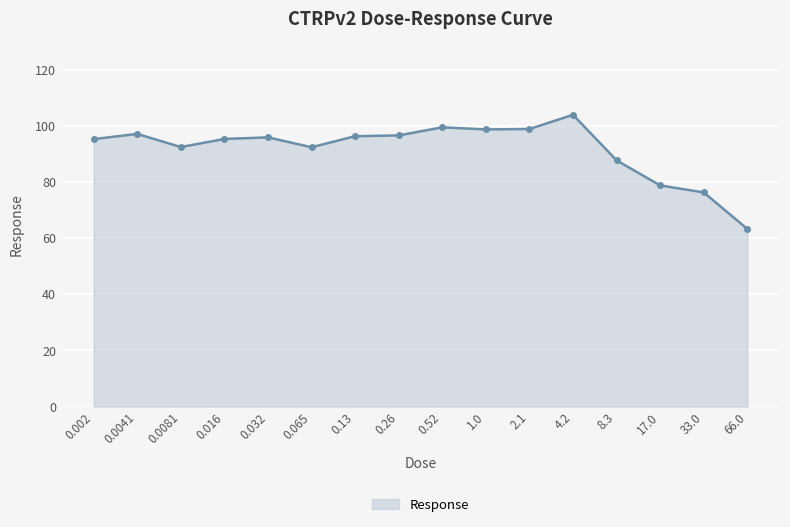

Count the number of data series in this chart.

1